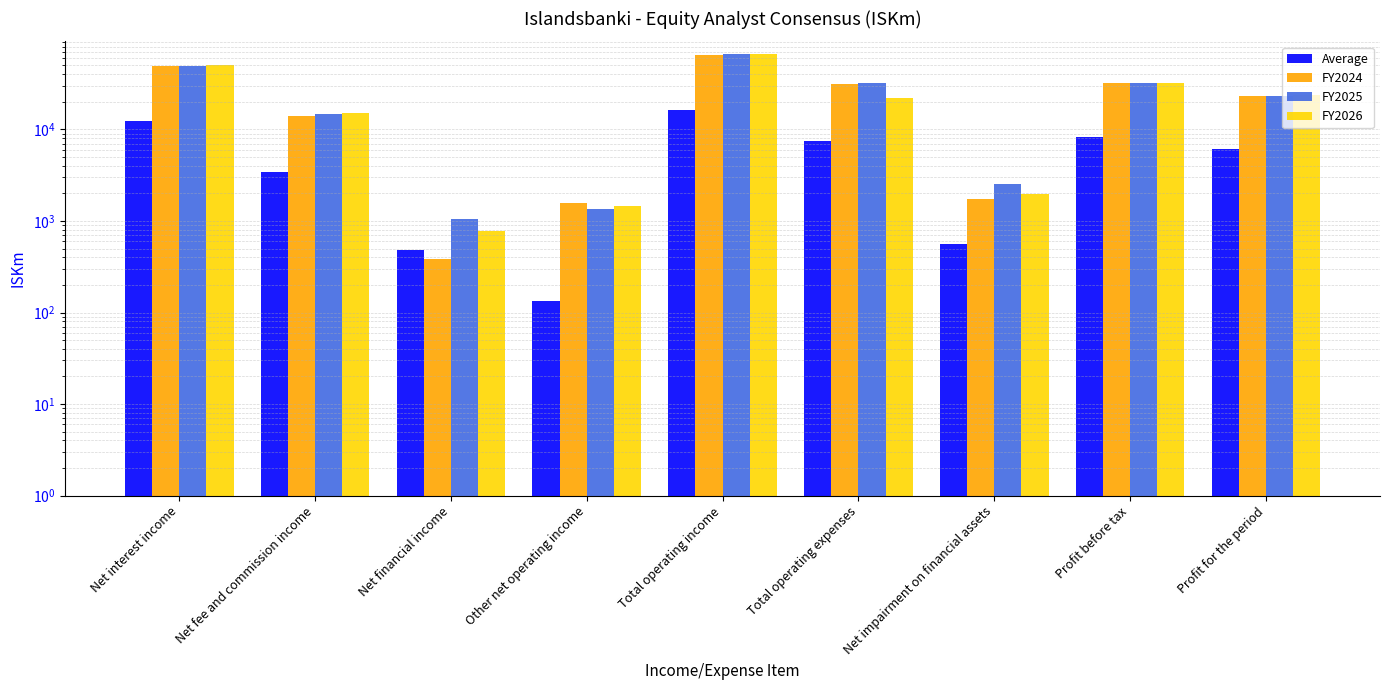

At how many categories does at least one series exceed 13778?

6